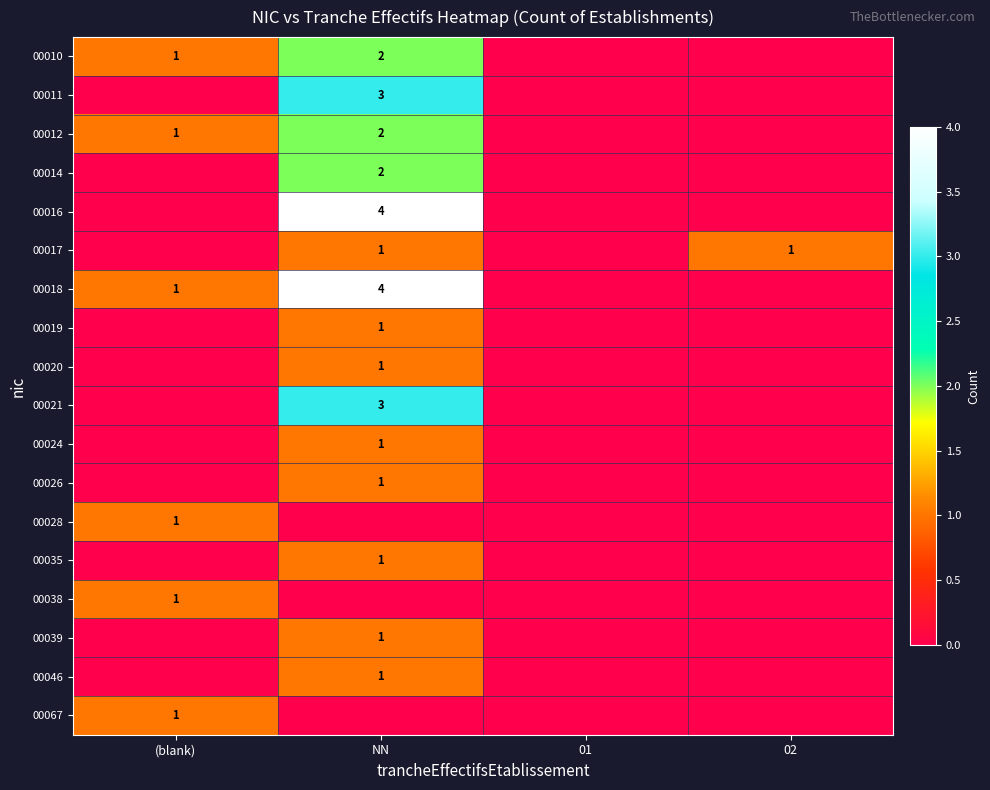

The 00016 series shows 6 at NN. True or false?

False